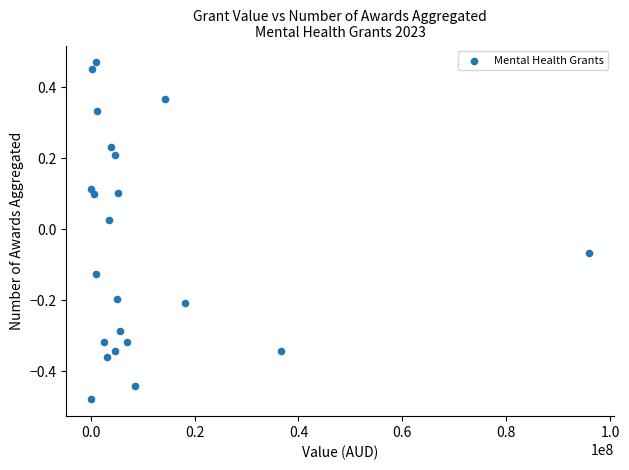

What is the range of X values (max minus min)?

95833878.4